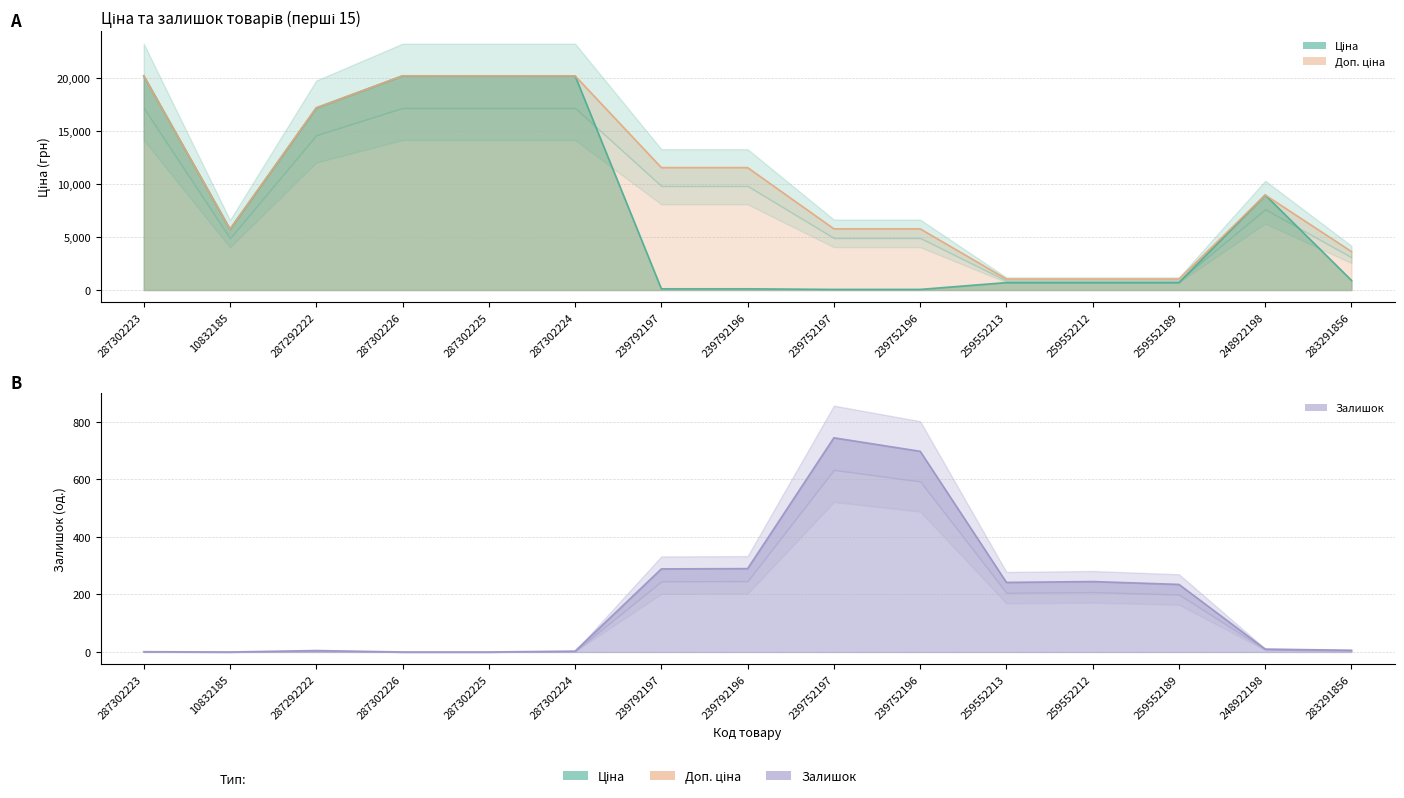

What is the sum of all Доп. ціна values?

153944.2